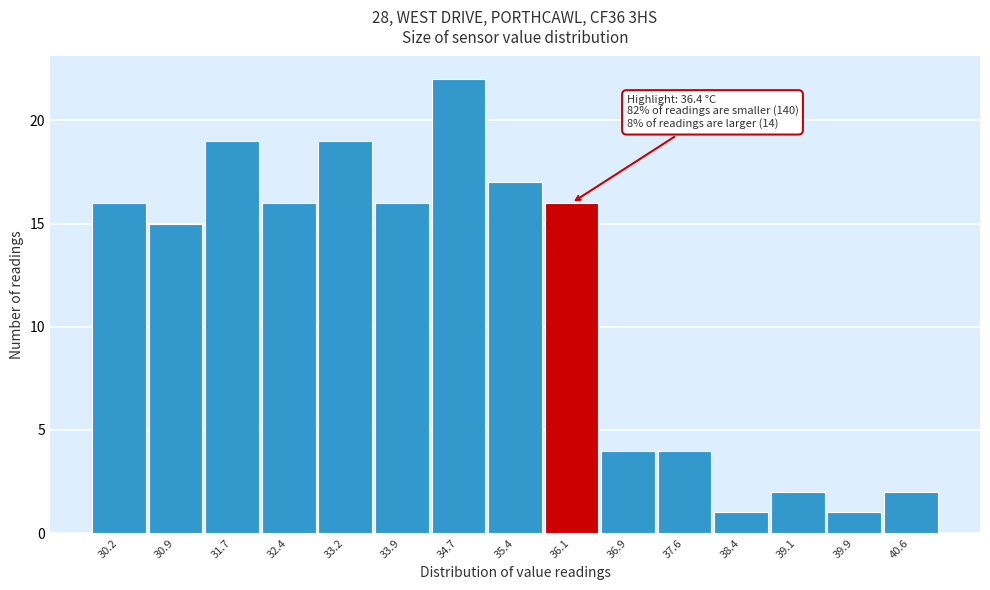

Over which range of the x-axis is the bar tallest?

34.3 to 35.0